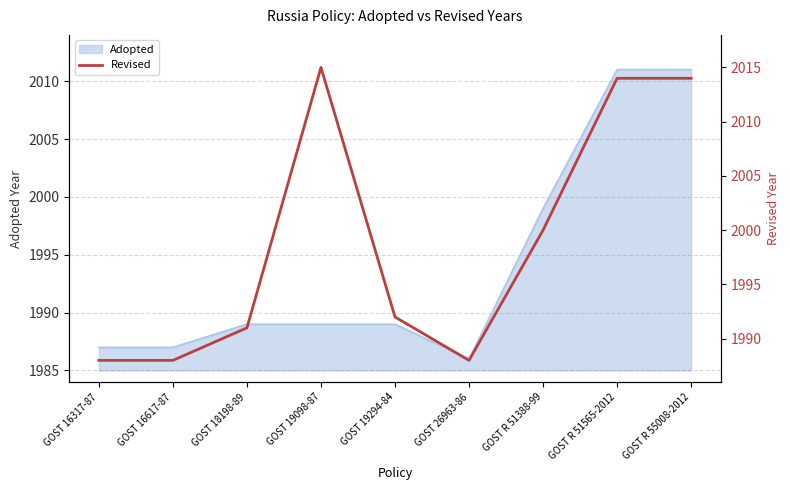

What is the sum of all values?

17990